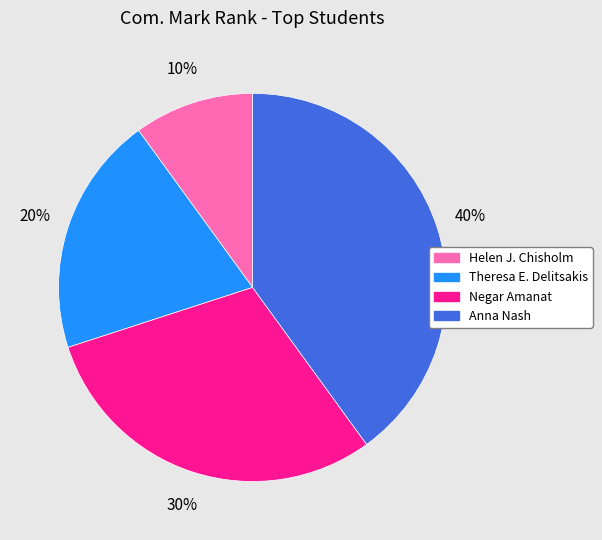

Is there any slice that represents more than half of the pie?

No